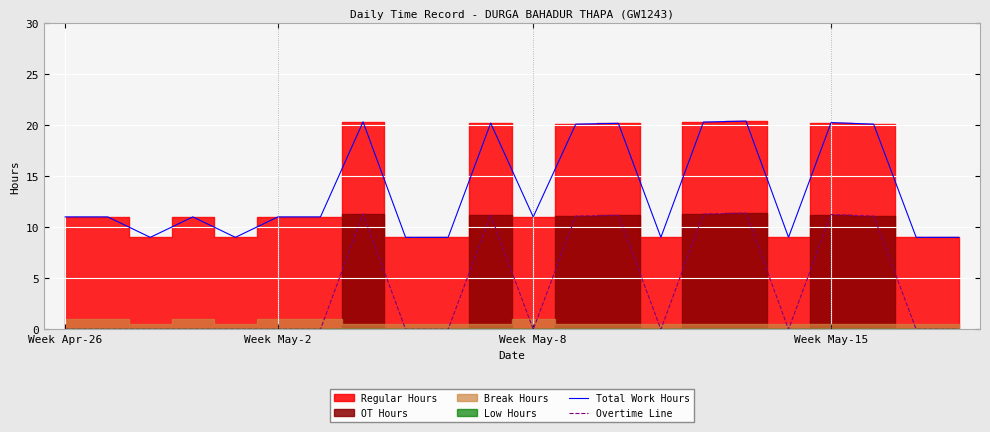

Reading left to right, extract all data points from this chart.

Total Work Hours: 11.0	11.0	9.0	11.0	9.0	11.0	11.0	20.3	9.0	9.0	20.2	11.0	20.1	20.2	9.0	20.3	20.4	9.0	20.2	20.1	9.0	9.0
Overtime Line: 0.0	0.0	0.0	0.0	0.0	0.0	0.0	11.3	0.0	0.0	11.2	0.0	11.1	11.2	0.0	11.3	11.4	0.0	11.2	11.1	0.0	0.0